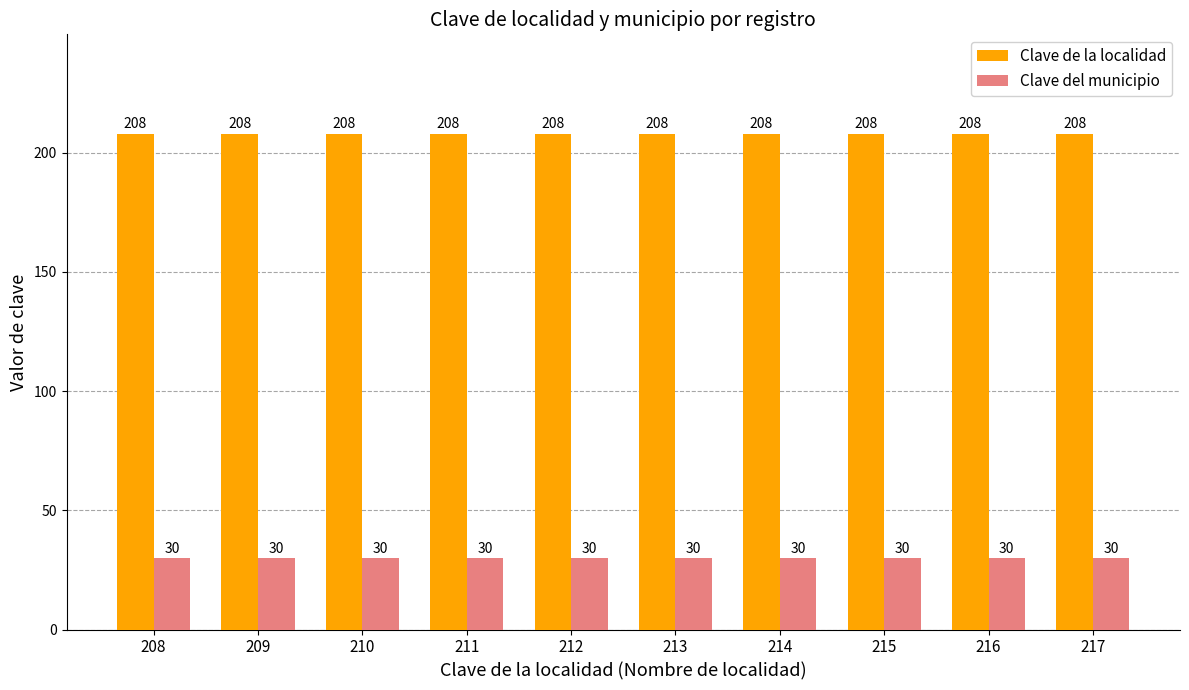

Reading left to right, list all the values displayed in this chart.

Clave de la localidad: 208	208	208	208	208	208	208	208	208	208
Clave del municipio: 30	30	30	30	30	30	30	30	30	30